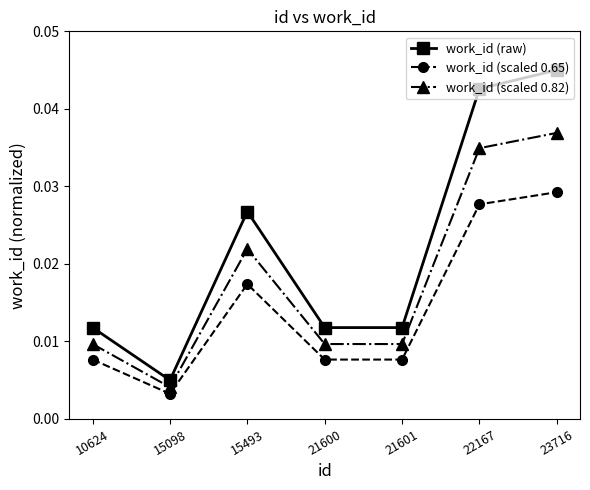

At which category is the sum across all series the highest?

23716